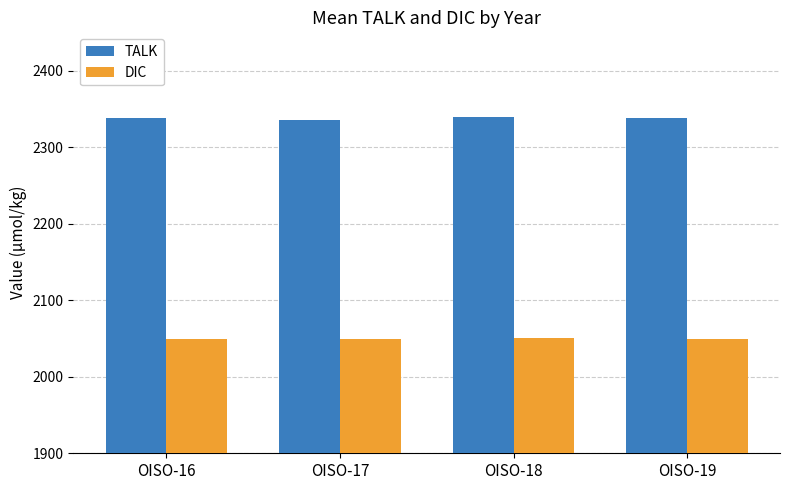

Is the value of TALK at OISO-17 greater than the value of DIC at OISO-18?

Yes